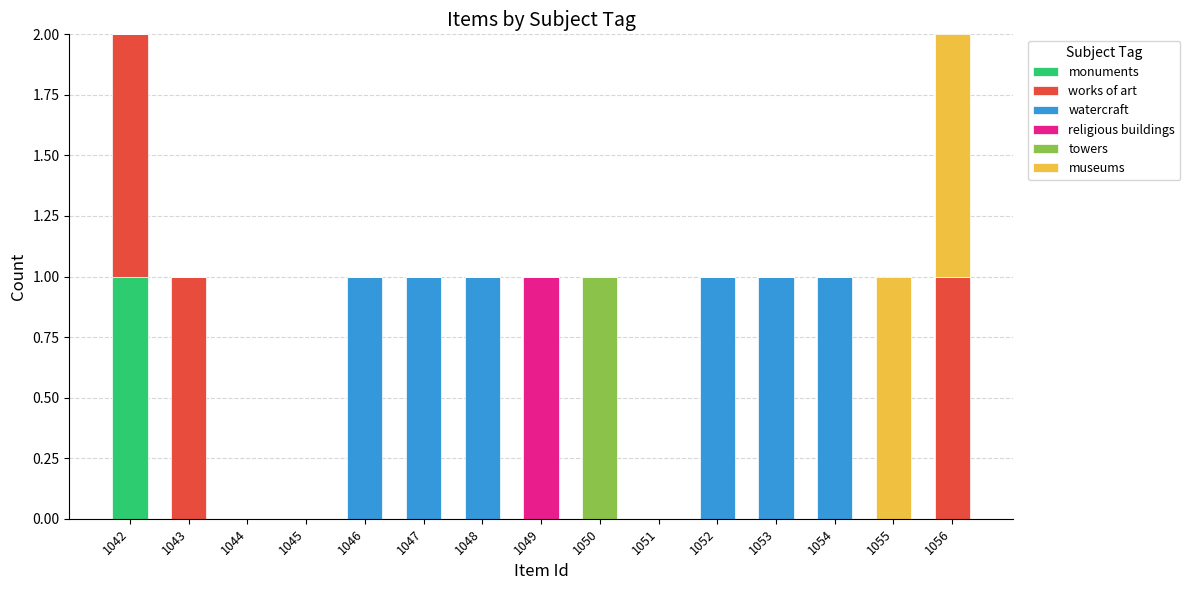

What is the total value across all series at 1046?

1